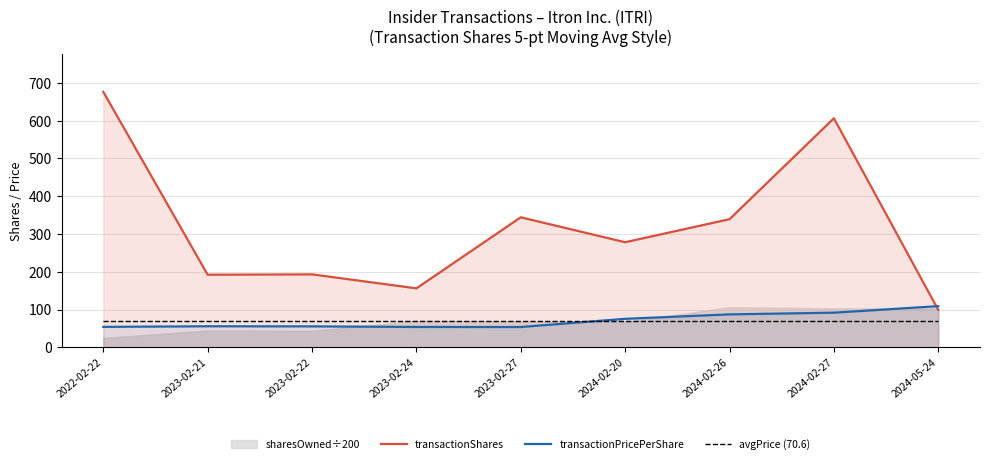

True or false: transactionPricePerShare and transactionShares intersect in this chart.

True